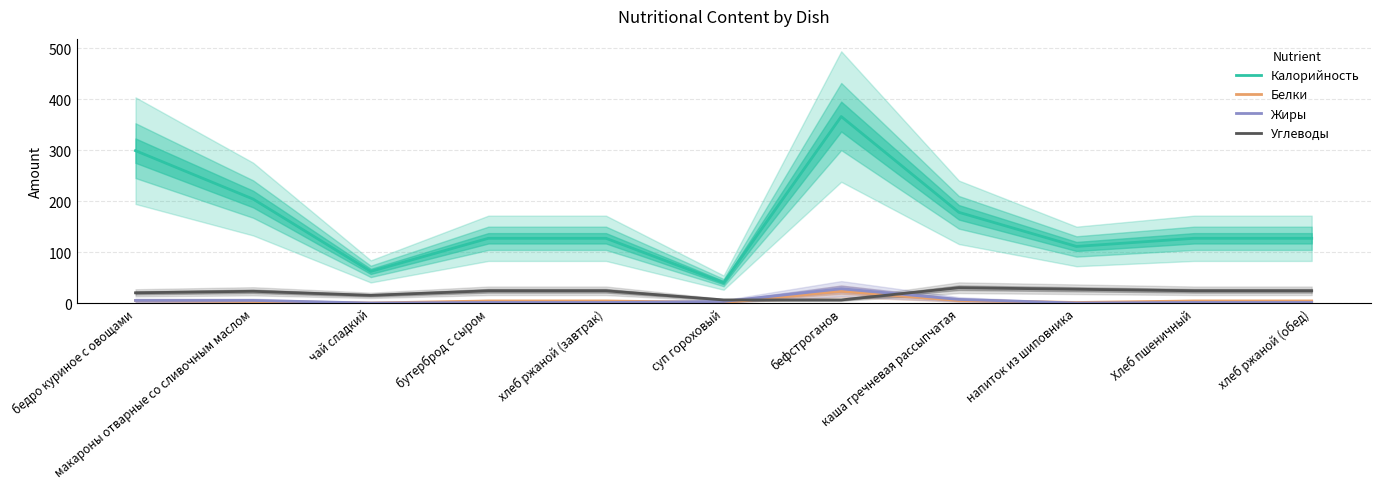

What is the maximum value shown in the chart?

366